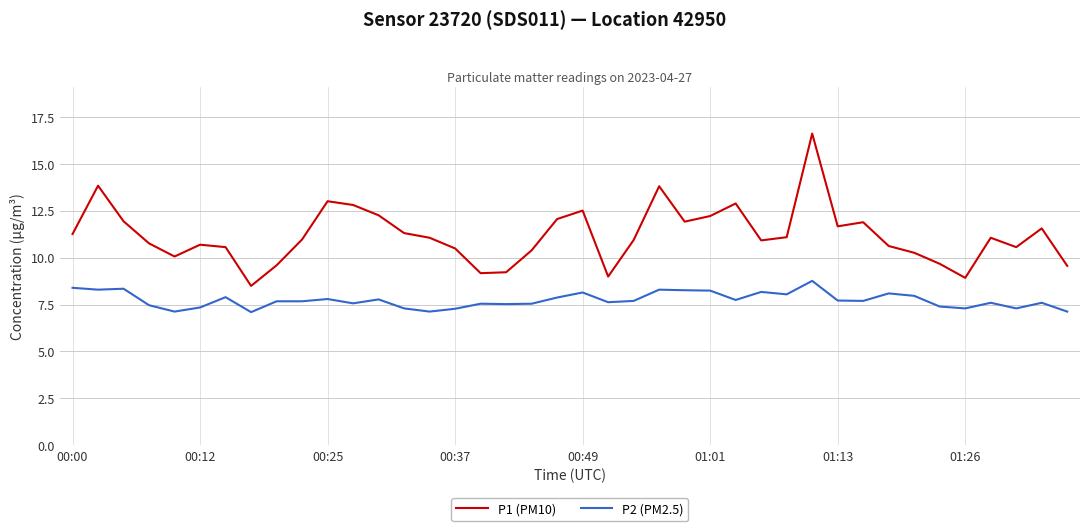

True or false: P1 (PM10) and P2 (PM2.5) intersect in this chart.

False